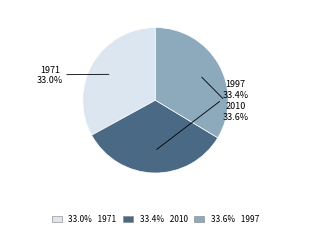

To the nearest percent, what is the difference between the largest and smallest slice percentages?

1%